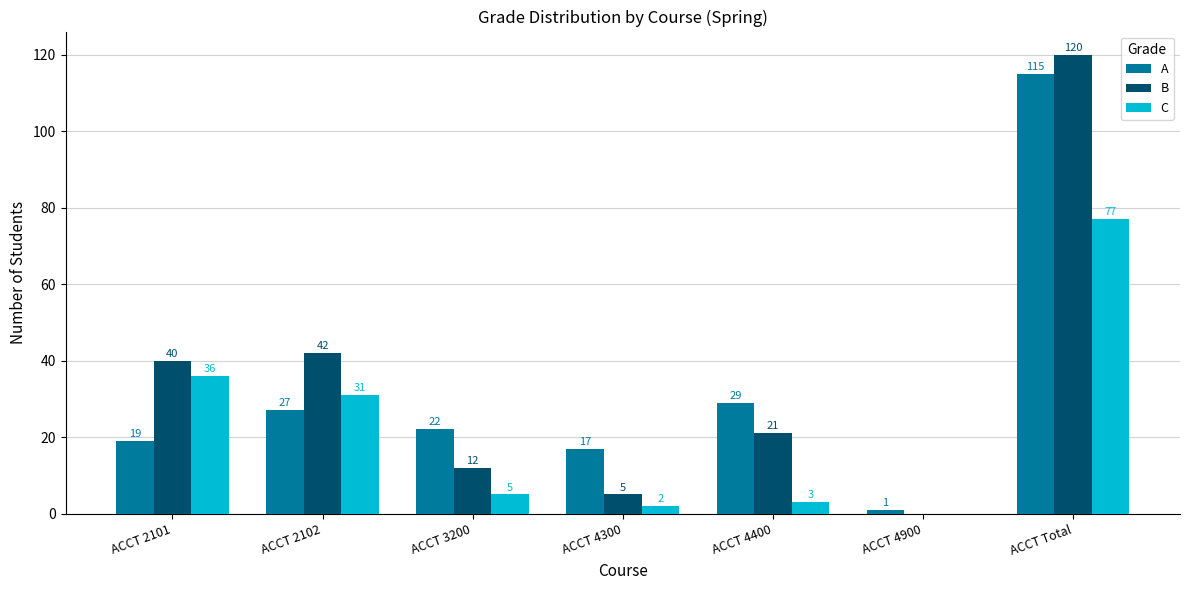

Where is C nearest to the value 38?

ACCT 2101